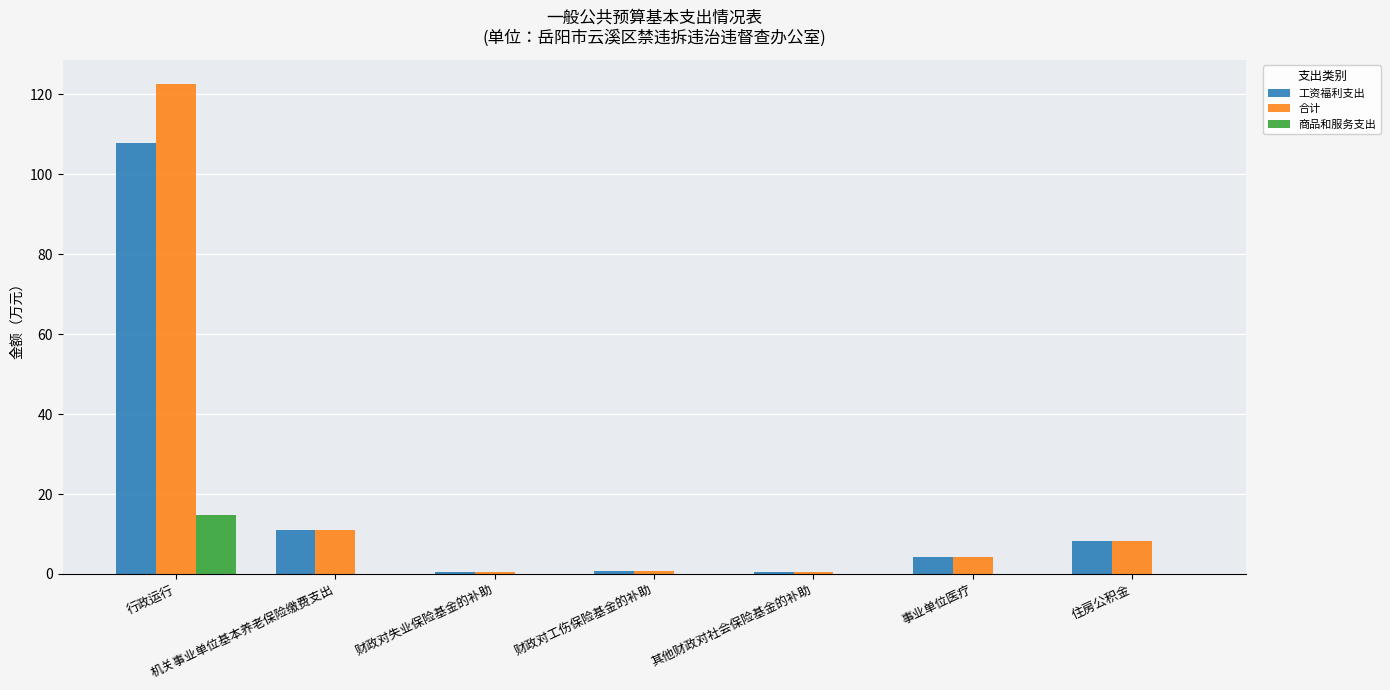

What is the sum of all 合计 values?

147.9